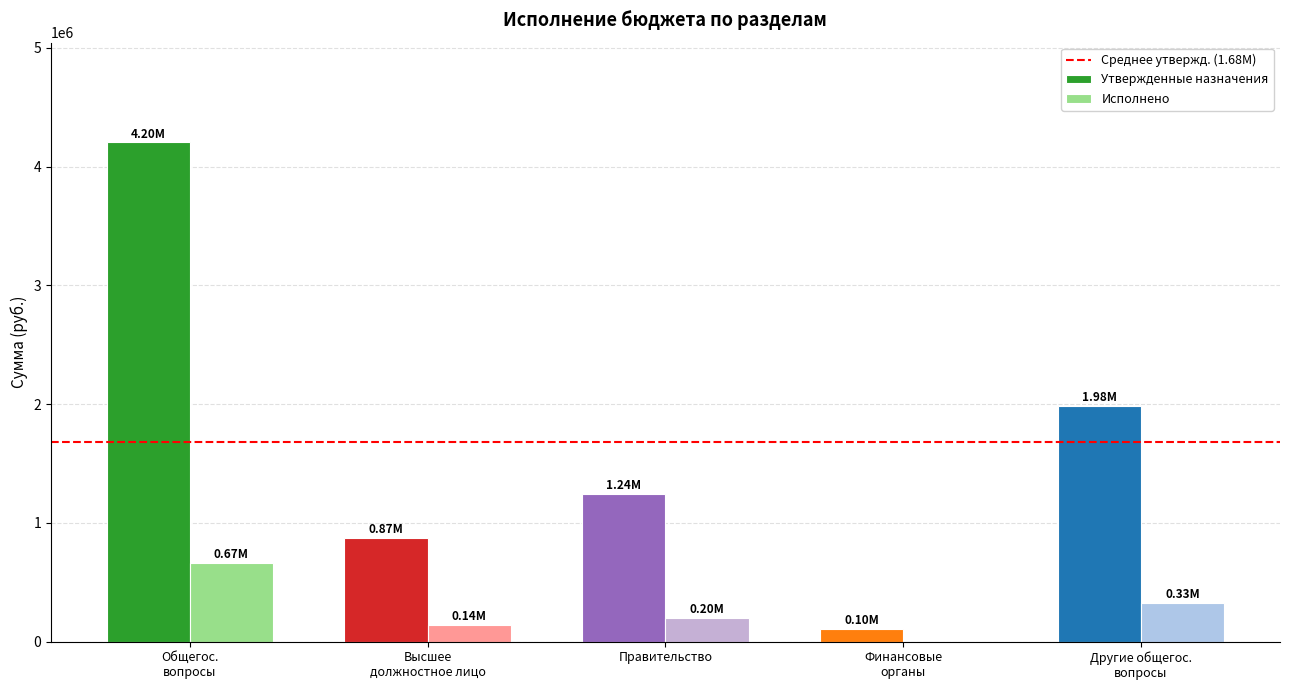

How many groups of bars are there?

5